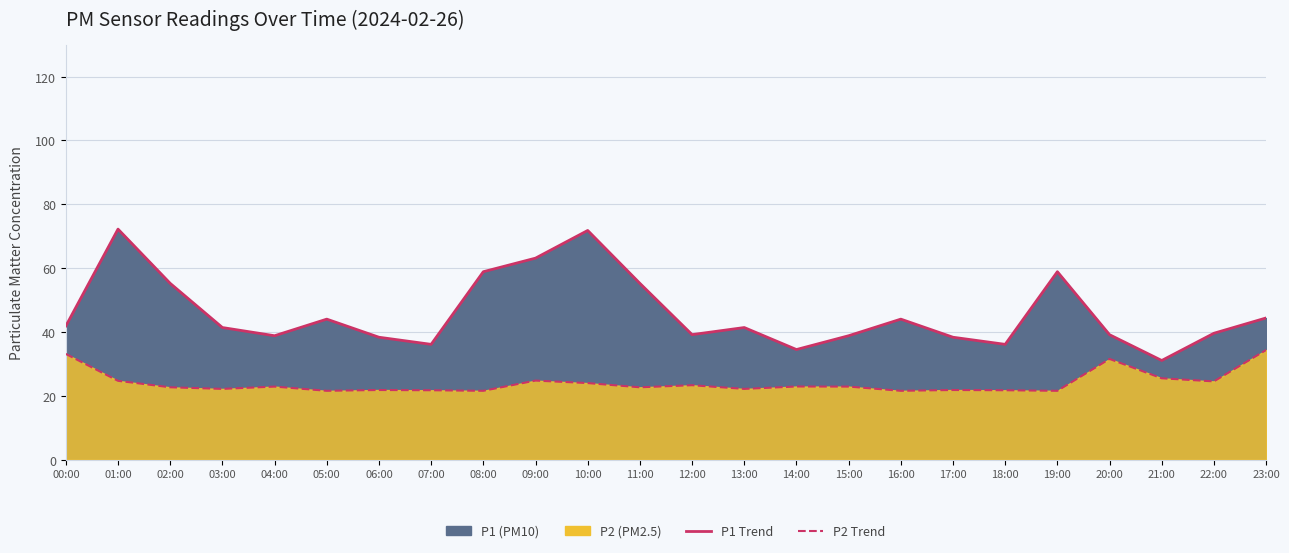

At 10:00, list the series in order from largest to smallest.

P1 Trend, P2 Trend